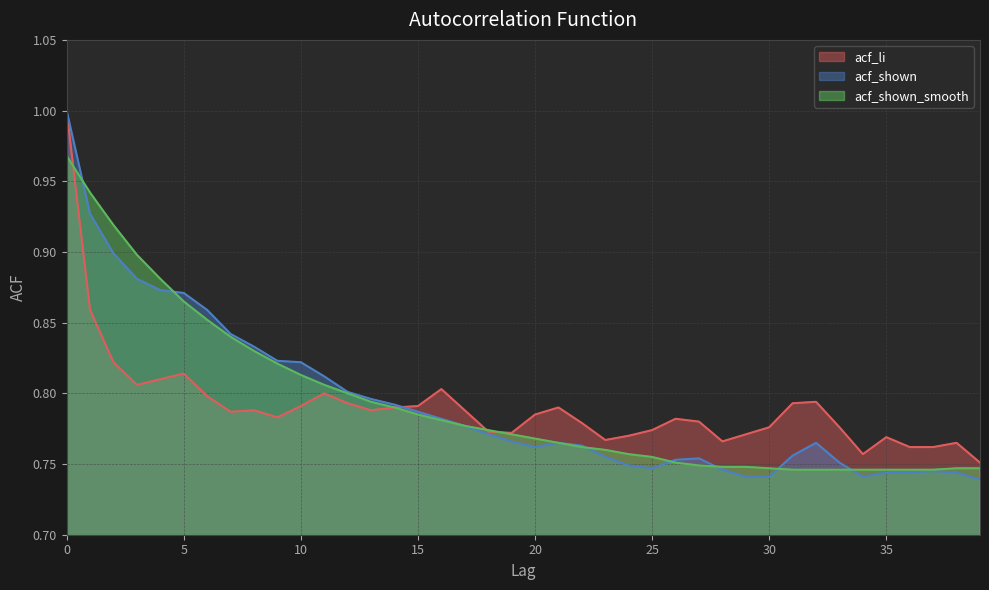

List the labels in order of acf_li value, largest first.

0, 1, 2, 5, 4, 3, 16, 11, 6, 32, 12, 31, 10, 15, 14, 21, 8, 13, 17, 7, 20, 9, 26, 27, 22, 30, 33, 25, 18, 19, 29, 24, 35, 23, 28, 38, 36, 37, 34, 39